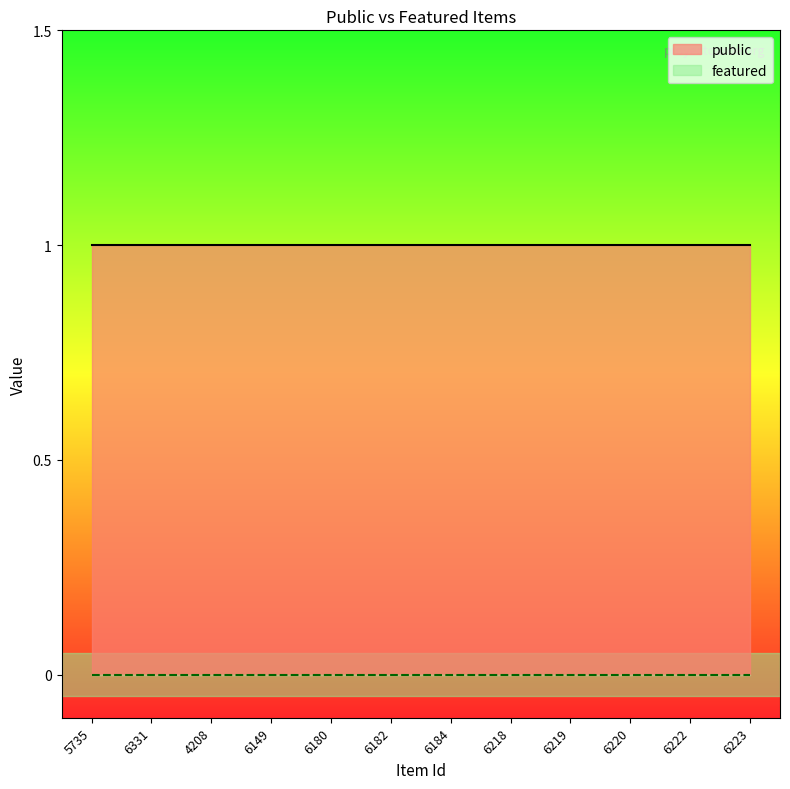

True or false: featured and public cross at least once.

False